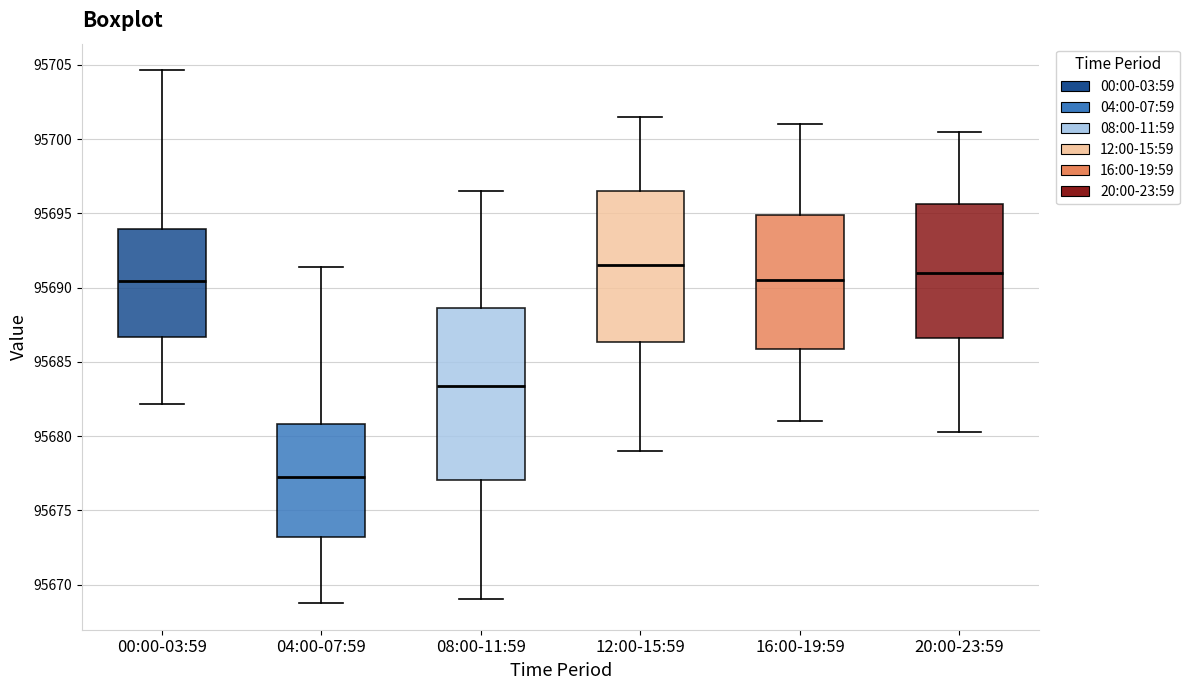

Reading left to right, read every box against the y-axis: the position of its median line, the range the box covers, and the ends of its whiskers. The values are not printed on the chart, so give them approximately, as read against the axis.

00:00-03:59: median 95690.5, box 95686.5 to 95694.0, whiskers 95682.0 to 95704.5
04:00-07:59: median 95677.5, box 95673.0 to 95681.0, whiskers 95669.0 to 95691.5
08:00-11:59: median 95683.5, box 95677.0 to 95688.5, whiskers 95669.0 to 95696.5
12:00-15:59: median 95691.5, box 95686.5 to 95696.5, whiskers 95679.0 to 95701.5
16:00-19:59: median 95690.5, box 95686.0 to 95695.0, whiskers 95681.0 to 95701.0
20:00-23:59: median 95691.0, box 95686.5 to 95695.5, whiskers 95680.5 to 95700.5